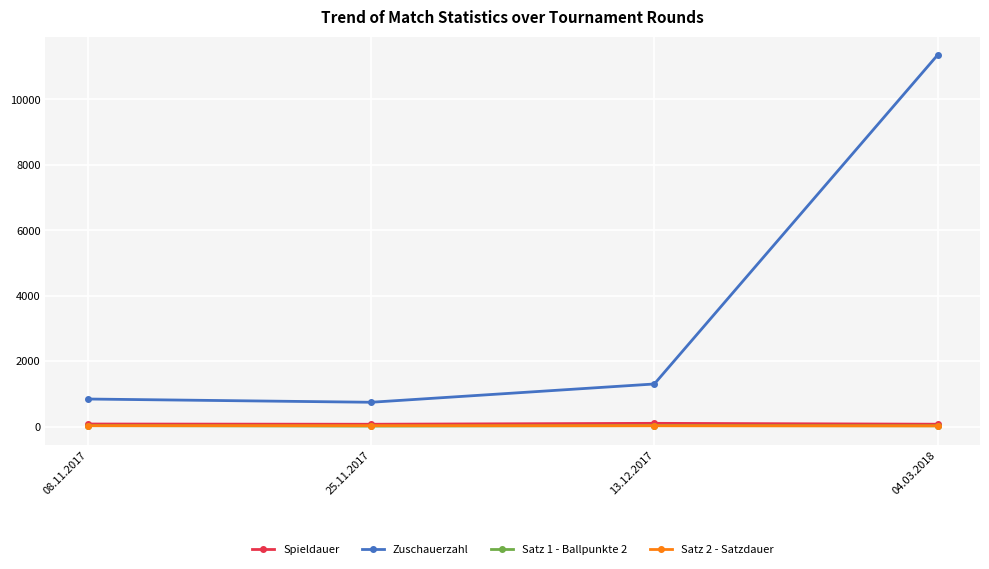

True or false: Satz 2 - Satzdauer and Spieldauer cross at least once.

False